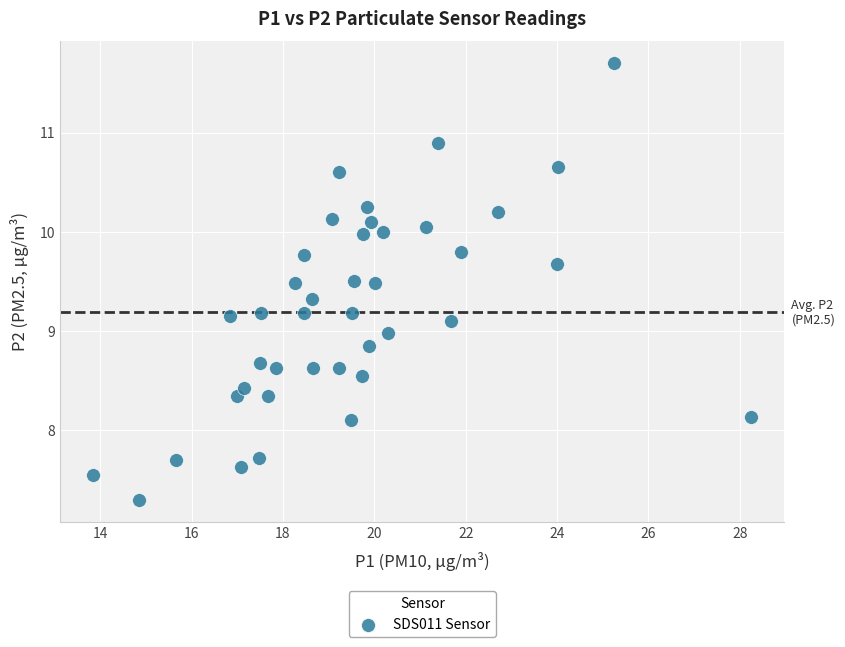

What is the range of X values (max minus min)?

14.4